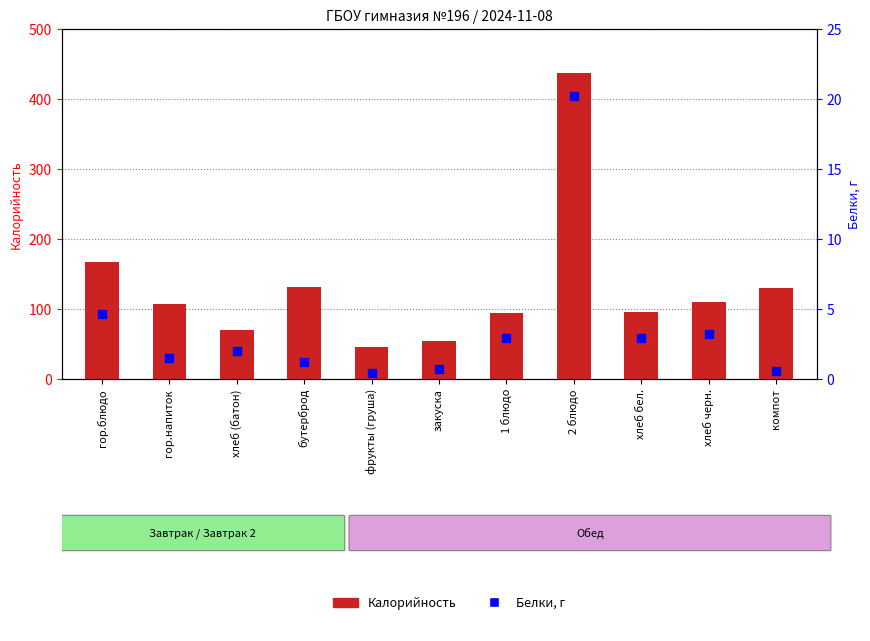

Is the value of Калорийность at закуска greater than the value of Белки at бутерброд?

Yes